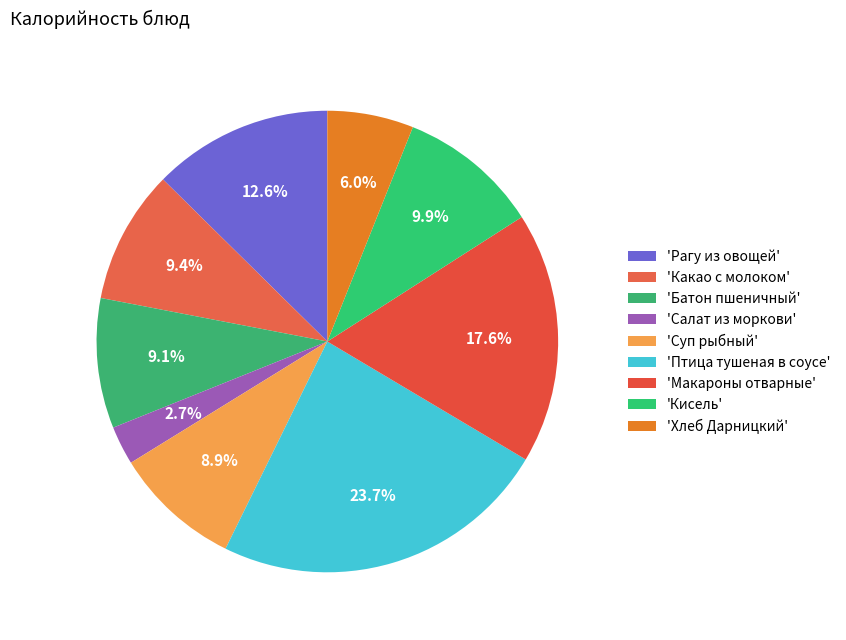

To the nearest percent, what is the average slice percentage?

11%